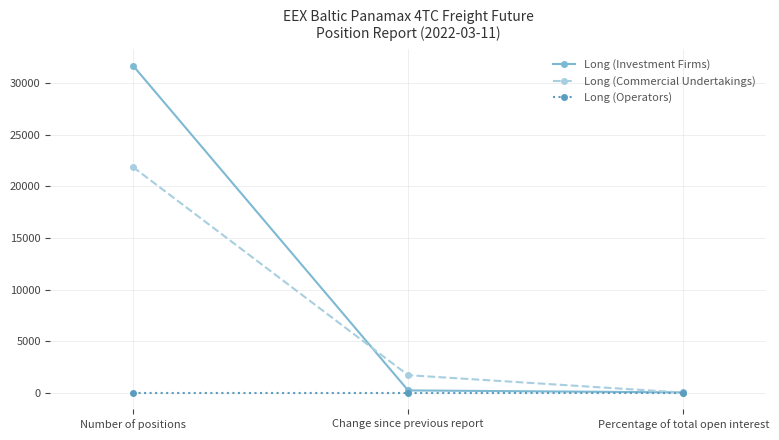

Reading left to right, what are all the values shown in this chart?

Long (Investment Firms): 31677.9	249.8	59.1
Long (Commercial Undertakings): 21863.0	1725.2	40.8
Long (Operators): 0.0	0.0	0.0